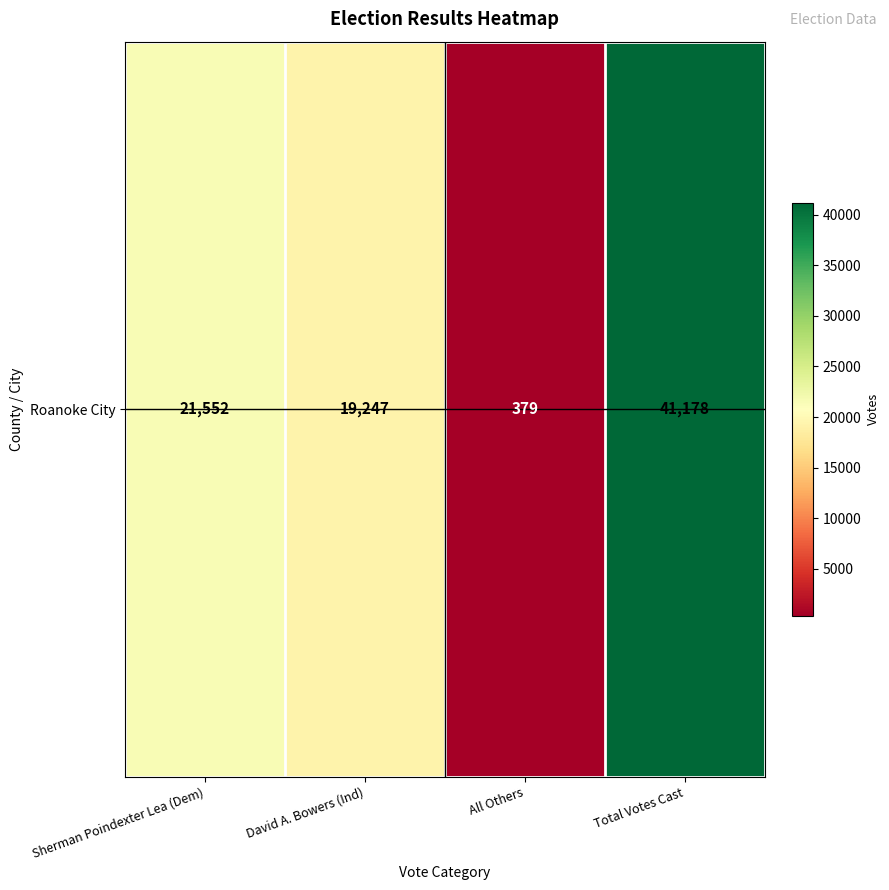

Reading left to right, transcribe all the data shown in this chart.

Sherman Poindexter Lea (Dem)=21552	David A. Bowers (Ind)=19247	All Others=379	Total Votes Cast=41178